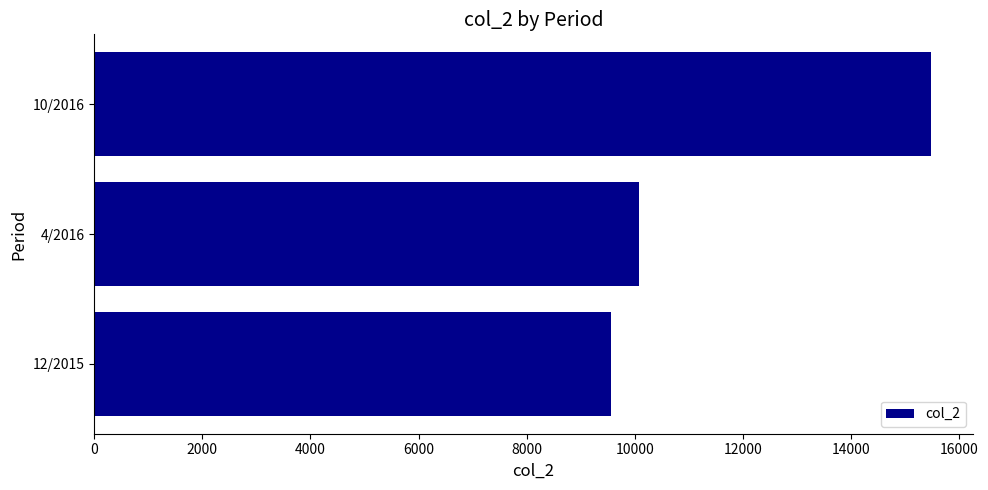

How many distinct data groups are displayed?

1